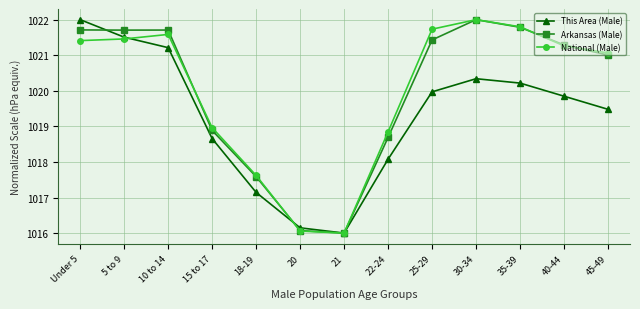

True or false: National (Male) has more than 0 points higher than both neighbors.

True